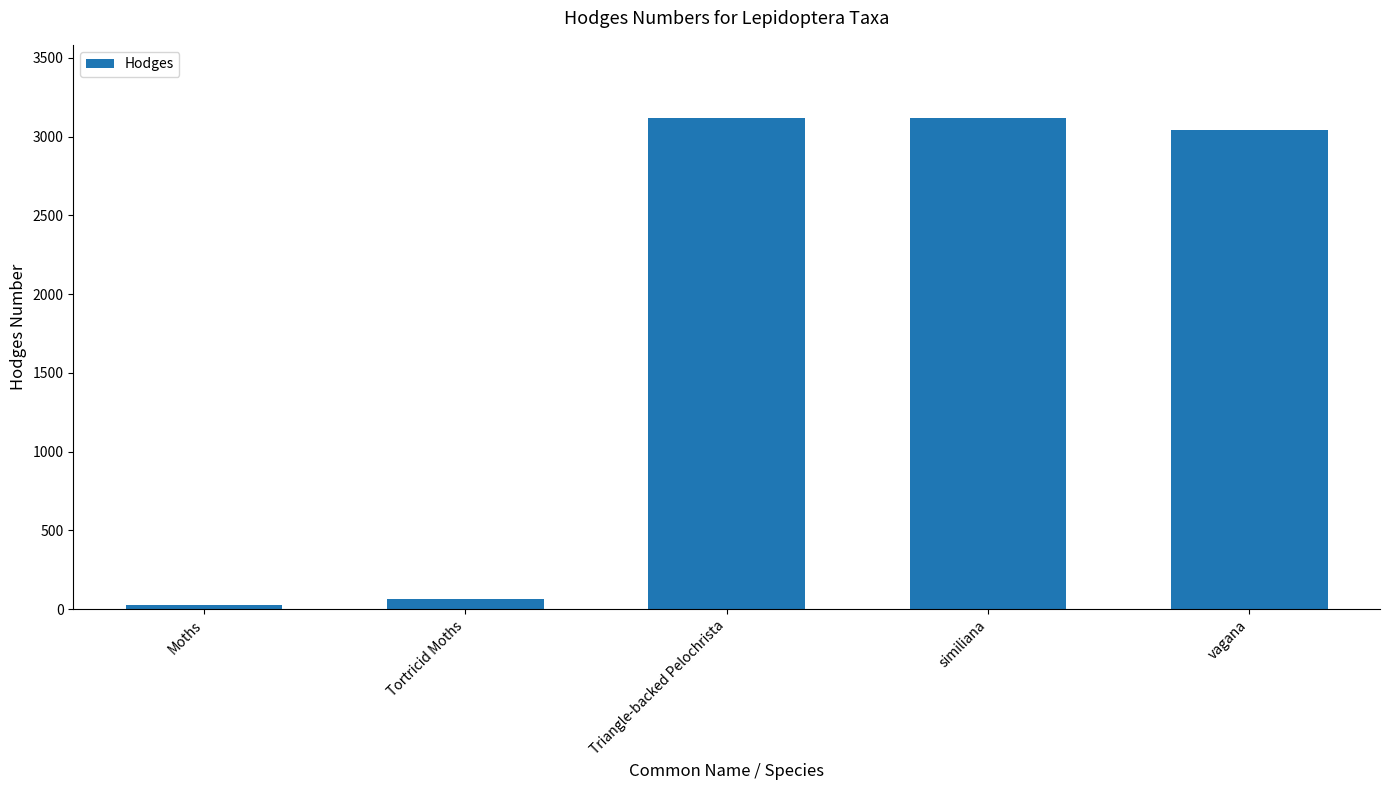

What is the maximum value shown in the chart?

3116.1